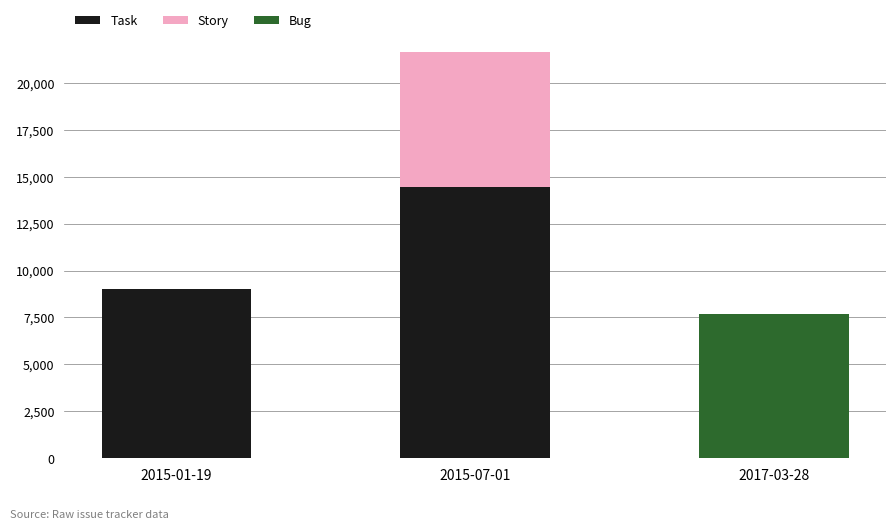

At which category is the sum across all series the highest?

2015-07-01